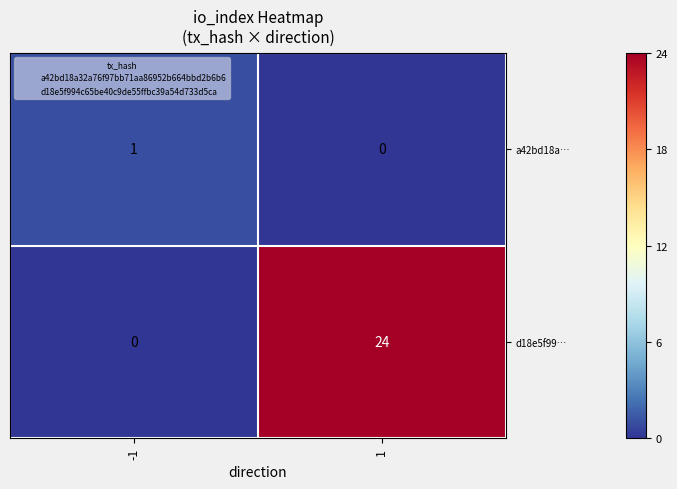

Between -1 and 1, which series saw the biggest shift?

d18e5f99…